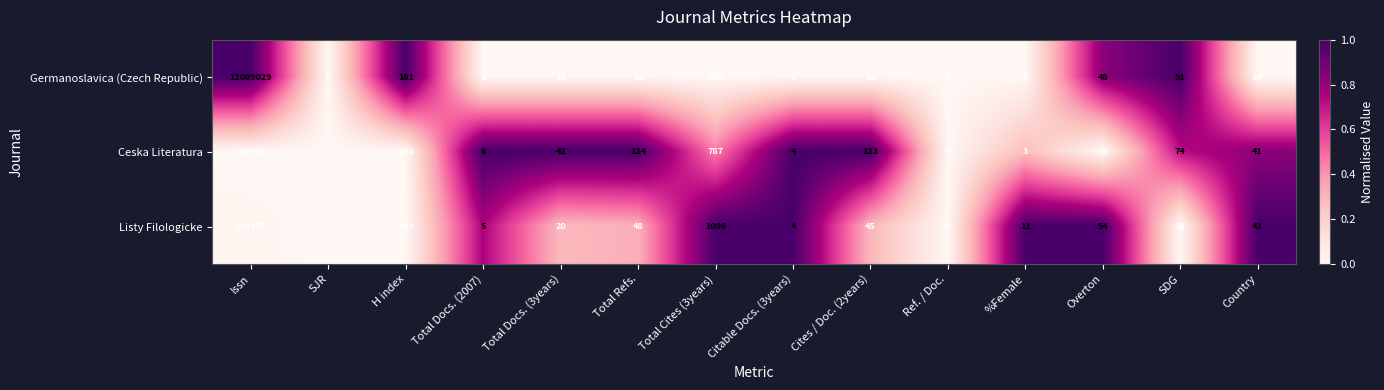

List the series in order of their peak value, highest first.

Germanoslavica (Czech Republic), Listy Filologicke, Ceska Literatura